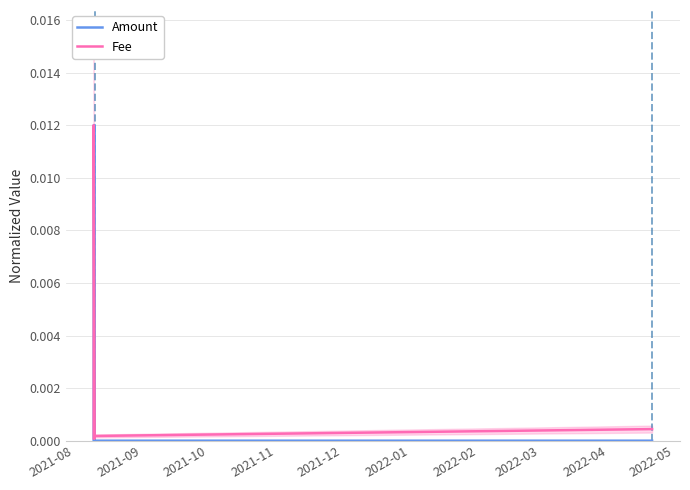

Which series changed the most between 2021-11 and 2022-01?

Fee